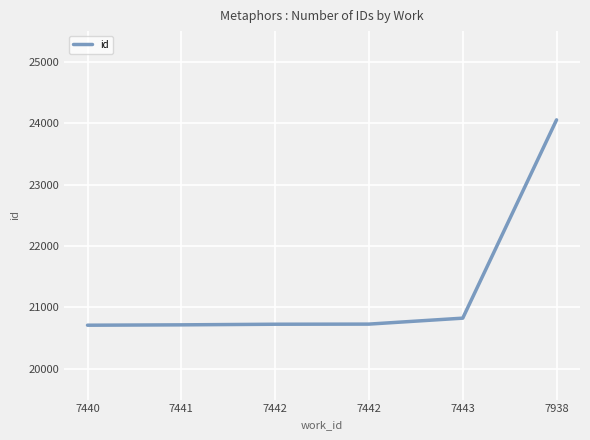

Which label corresponds to the smallest value in the chart?

7440